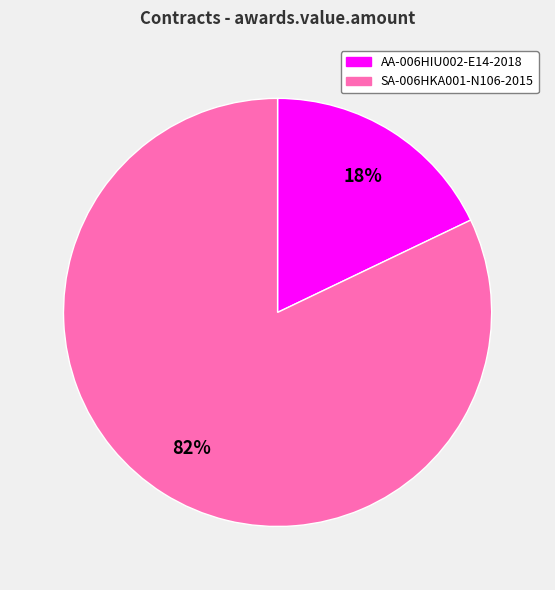

Is it true that SA-006HKA001-N106-2015 is 74% of the pie?

False